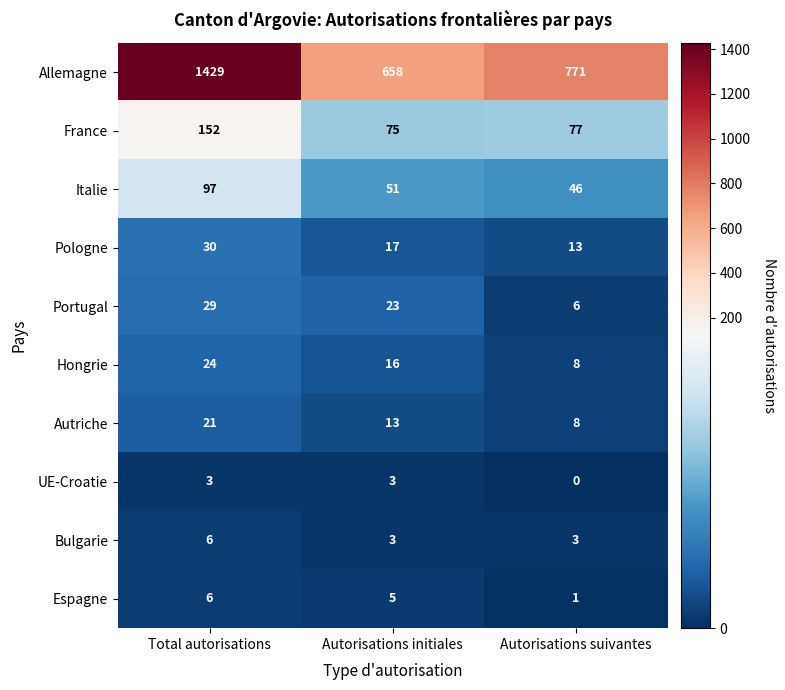

Which series has the largest range (max minus min)?

Allemagne